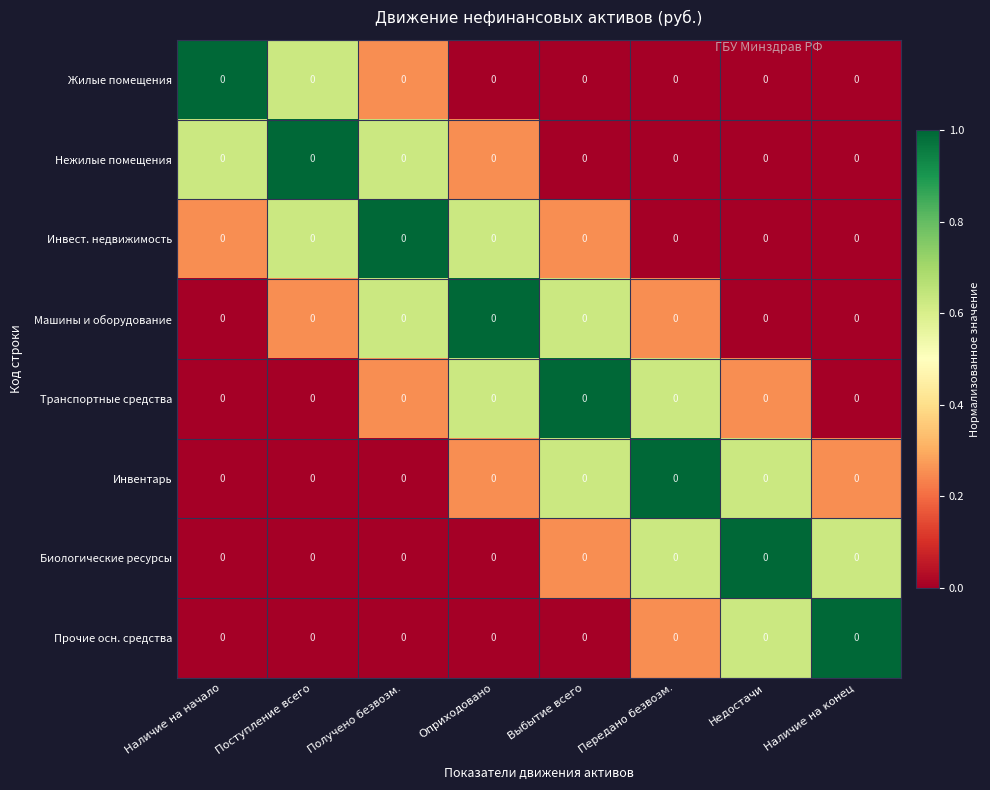

What is the sum of all Биологические ресурсы values?

2.5